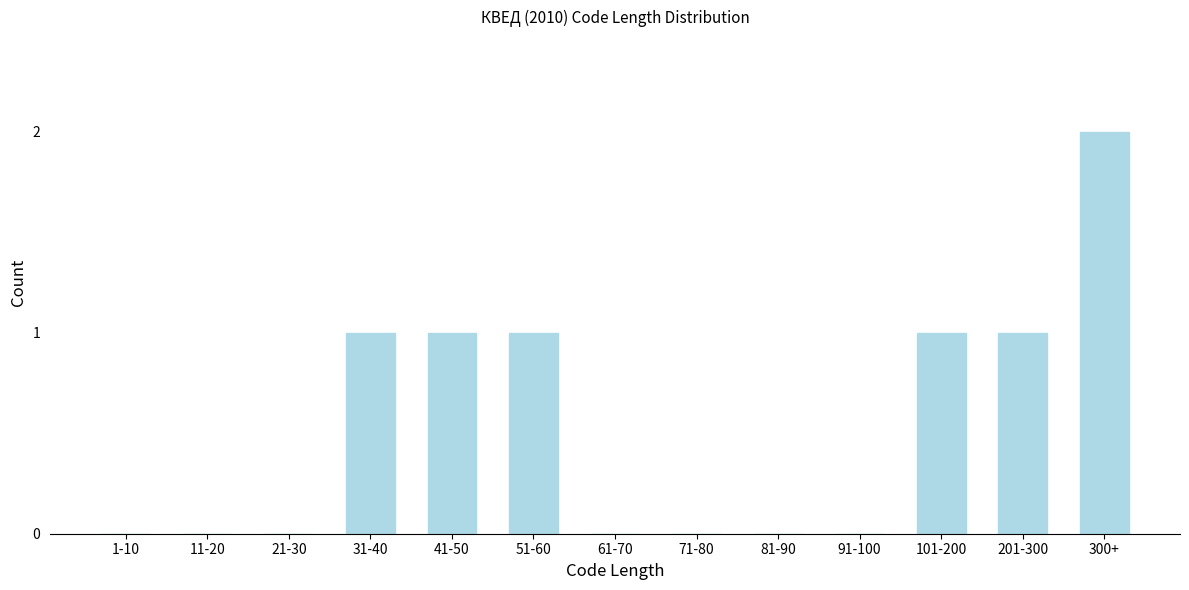

Reading left to right, list all the values displayed in this chart.

1-10=0	11-20=0	21-30=0	31-40=1	41-50=1	51-60=1	61-70=0	71-80=0	81-90=0	91-100=0	101-200=1	201-300=1	300+=2